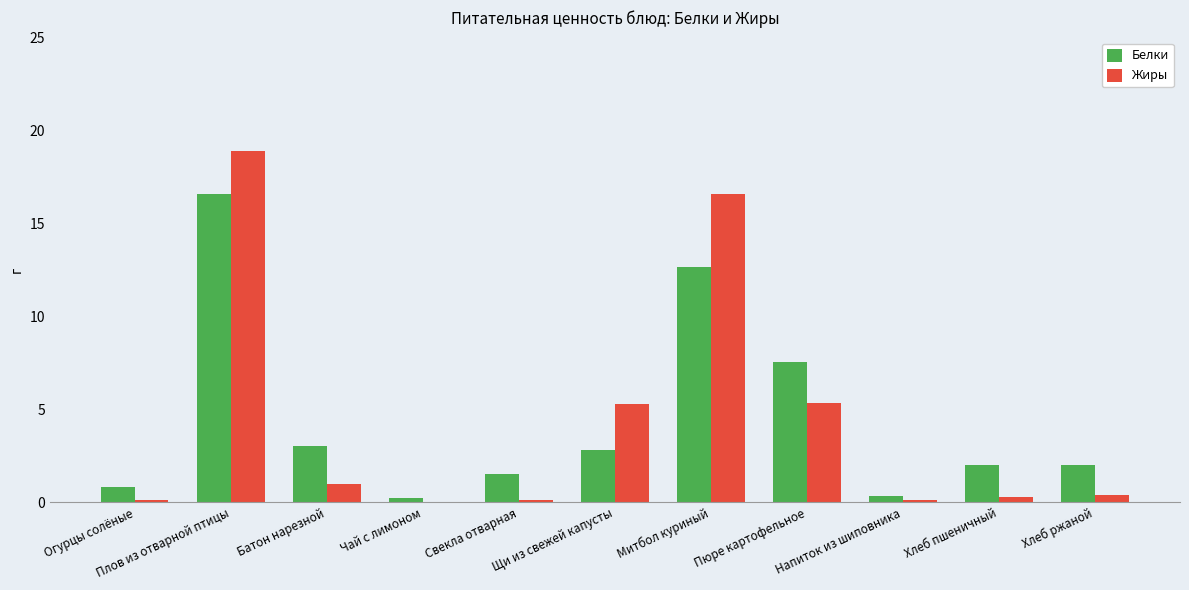

Between Плов из отварной птицы and Свекла отварная, which series saw the biggest shift?

Жиры